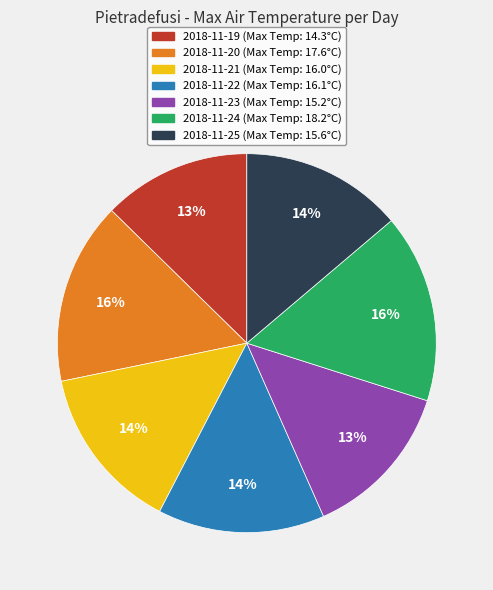

The 2018-11-21 slice represents 20% of the pie. True or false?

False